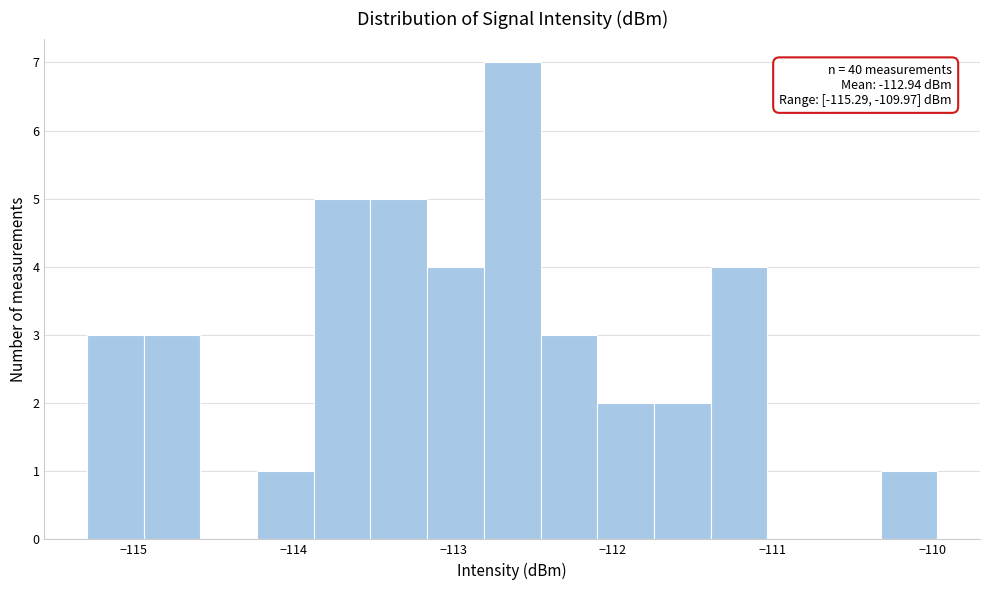

Around what value on the x-axis is the tallest bar? Give the approximate position of its centre, as read against the axis.

-112.6